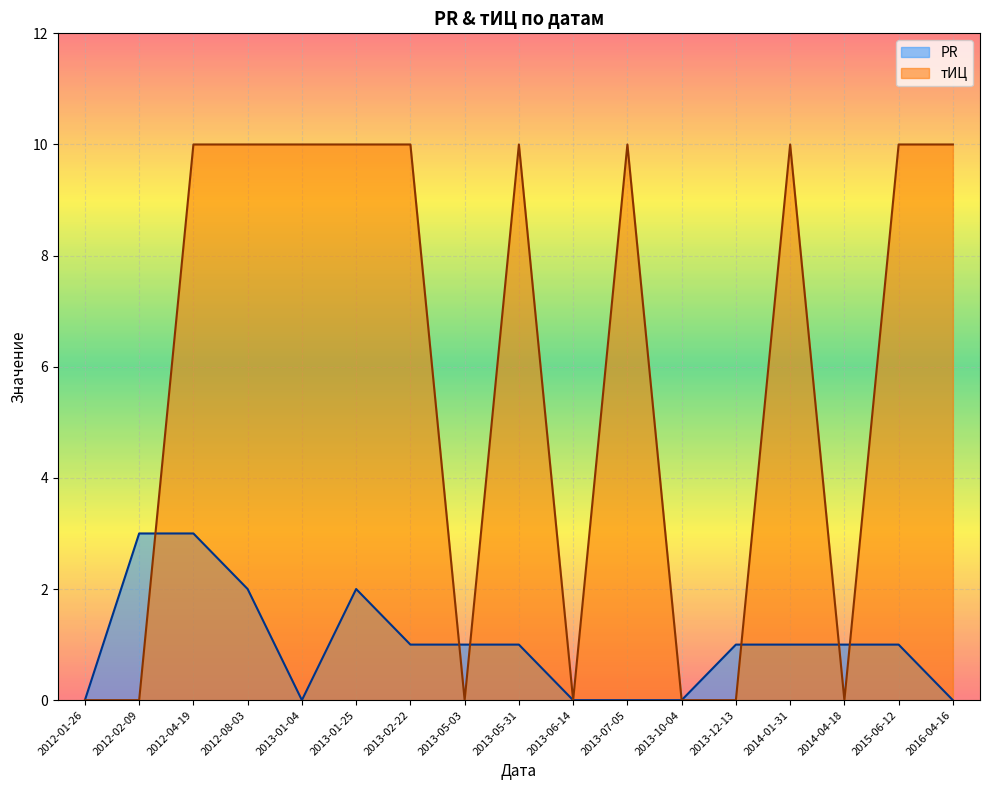

What is the label of the 3rd point from the left?

2012-04-19